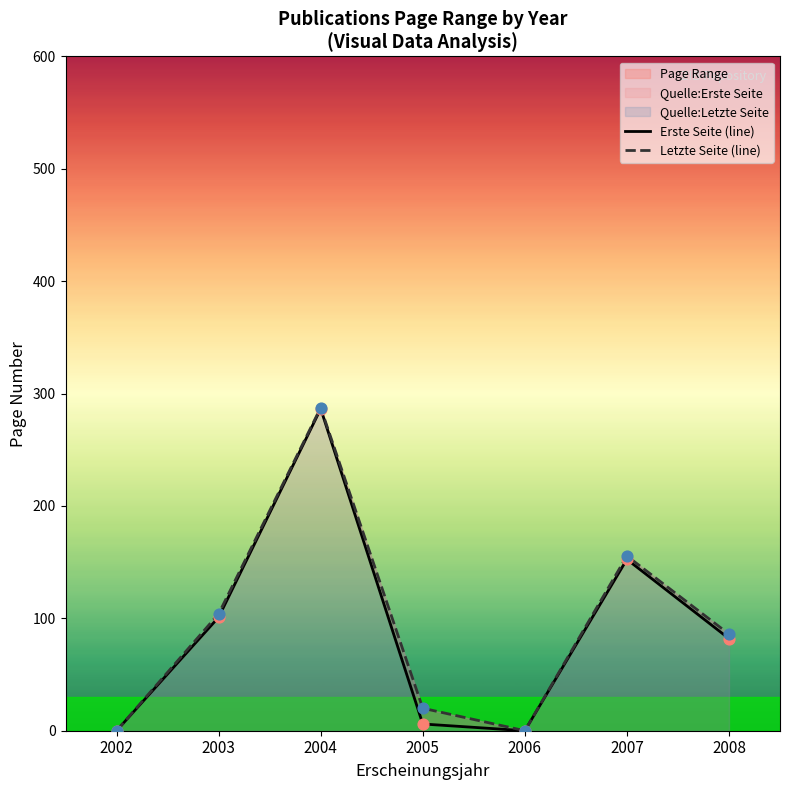

Which series contains the highest Y value?

Letzte Seite (line)